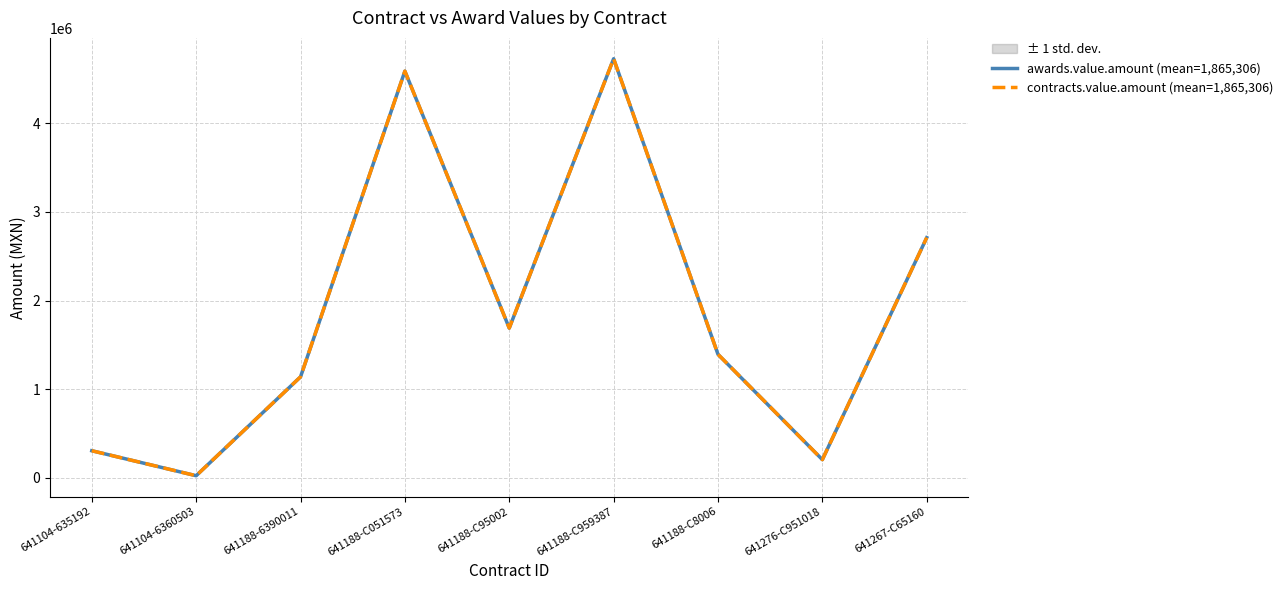

In contracts.value.amount (mean=1,865,306), how many points are lower than both neighbors (excluding endpoints)?

3